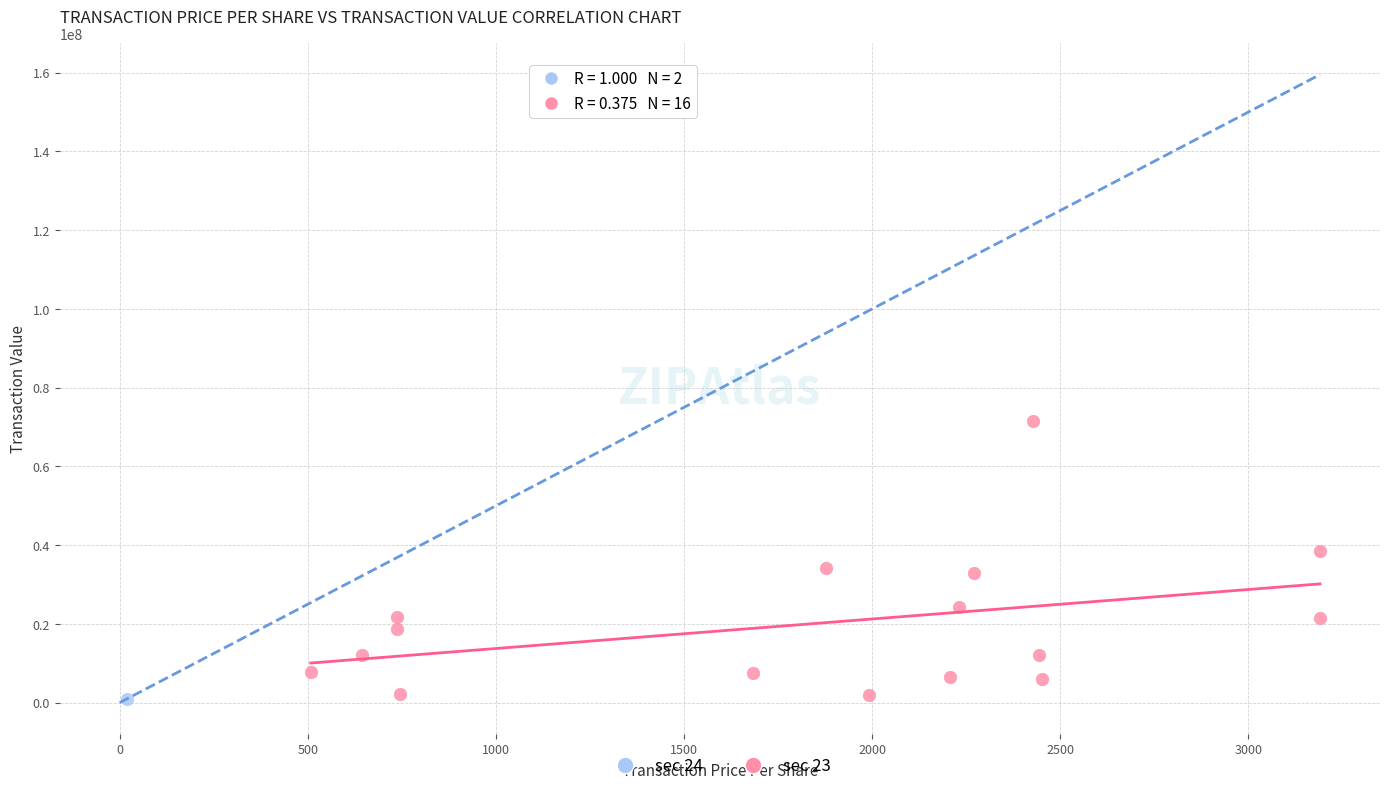

What are all the series names shown in the legend?

sec 24, sec 23